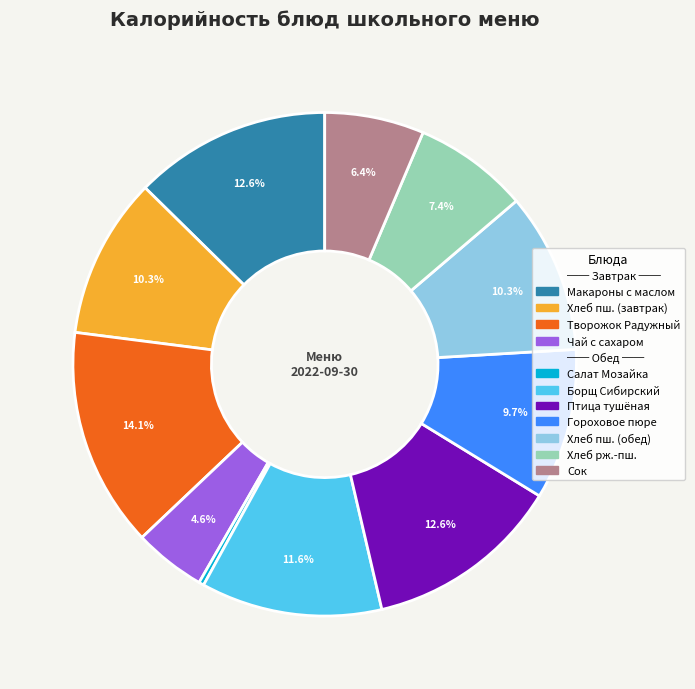

Is there any slice that represents more than half of the pie?

No